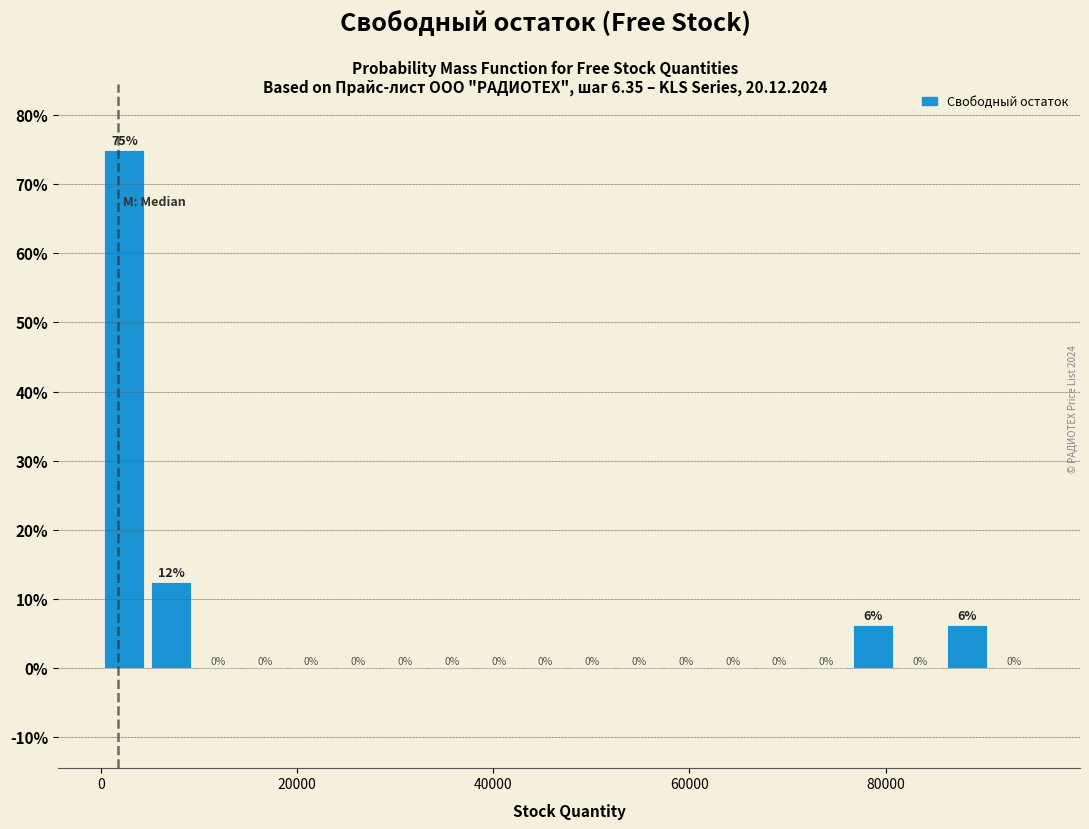

Read against the x-axis, roughly where is the centre of the tallest bar?

2000